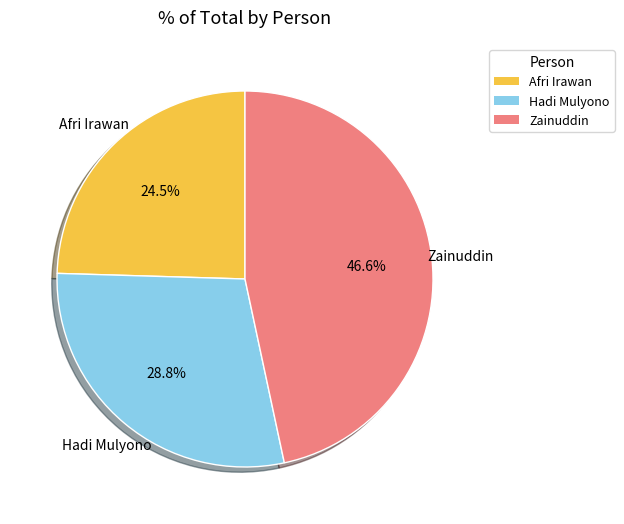

To the nearest percent, what is the average slice percentage?

33%